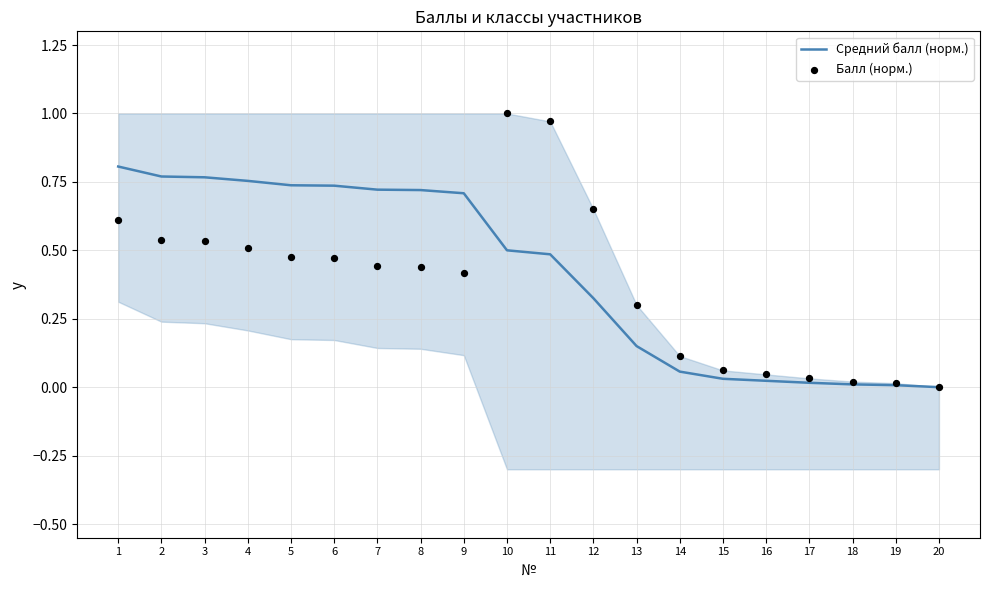

Which series contains the lowest Y value?

Средний балл (норм.)